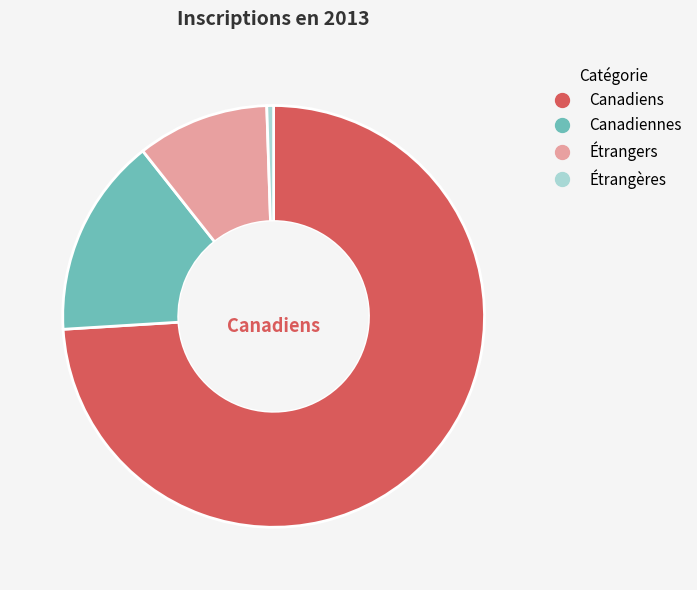

What is the majority slice?

Canadiens